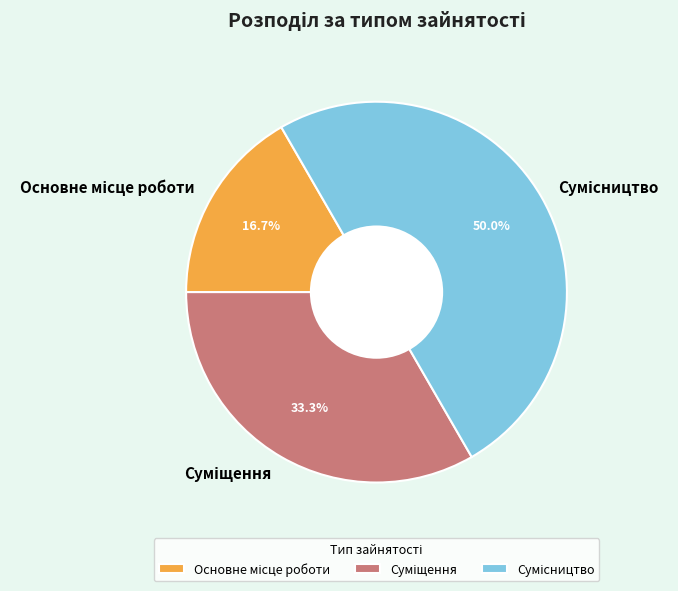

Count the number of slices in the pie.

3